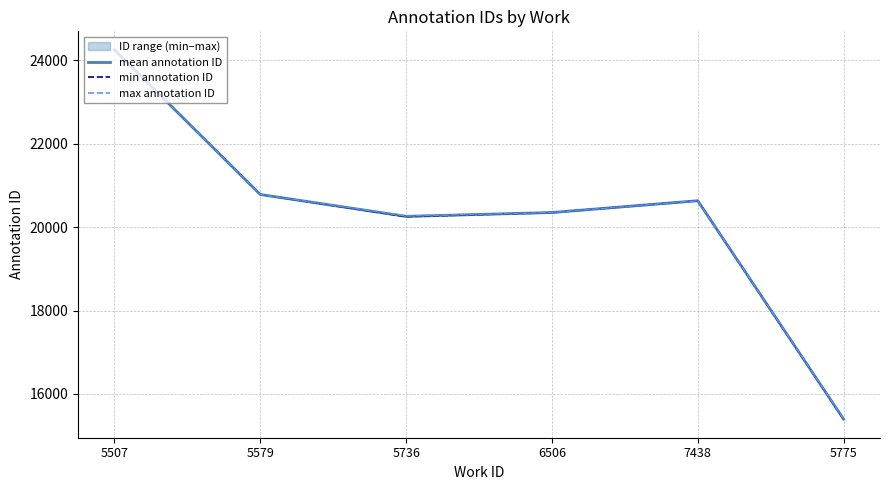

Which category has the lowest value in the min annotation ID series?

5775